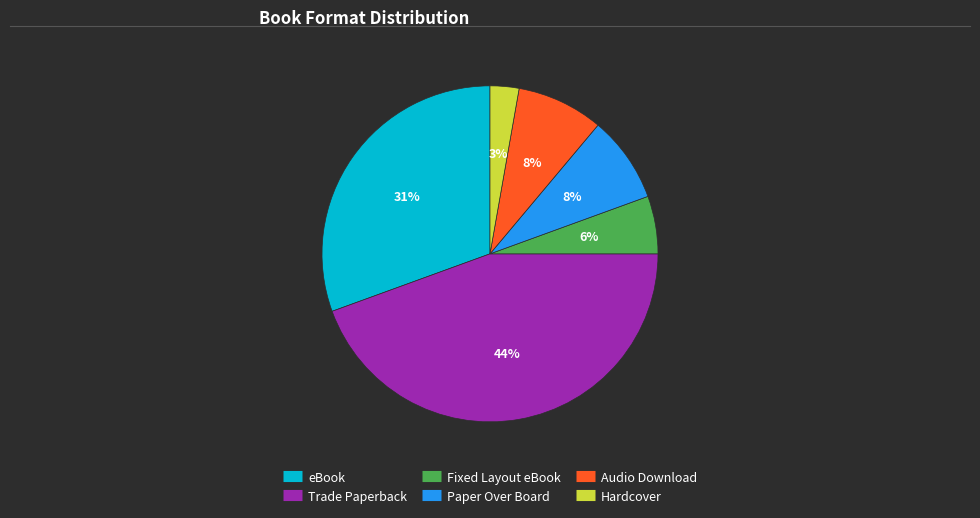

Which category has the smallest portion of the pie?

Hardcover